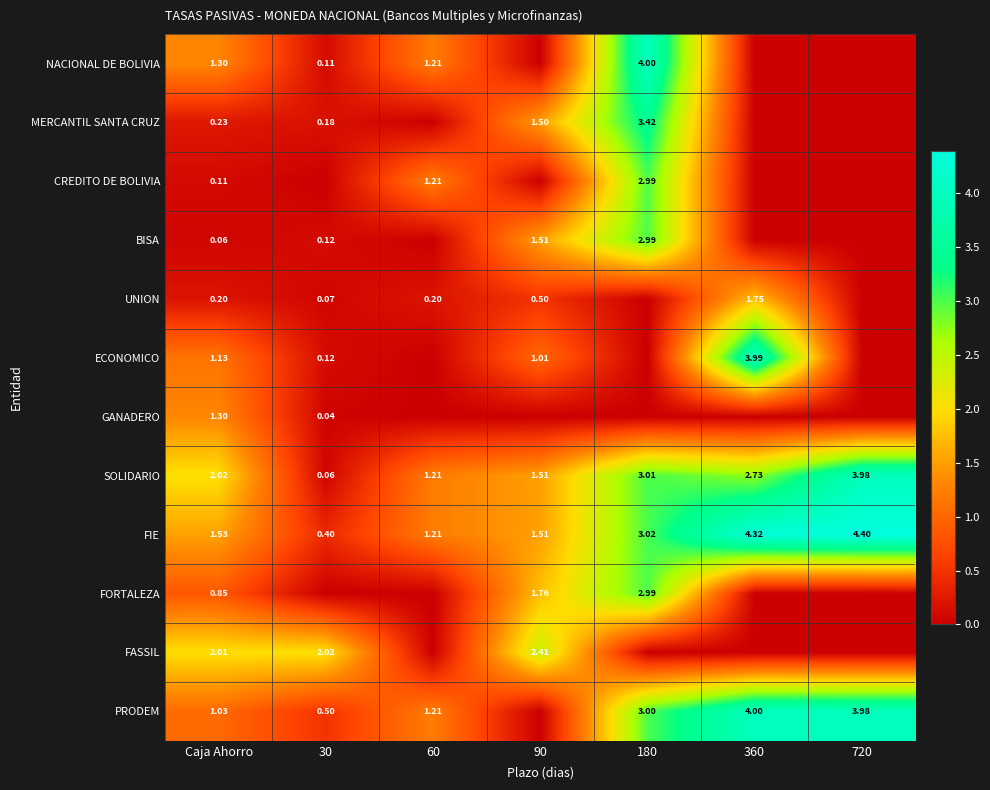

Is the value of NACIONAL DE BOLIVIA at 180 greater than the value of BISA at Caja Ahorro?

Yes